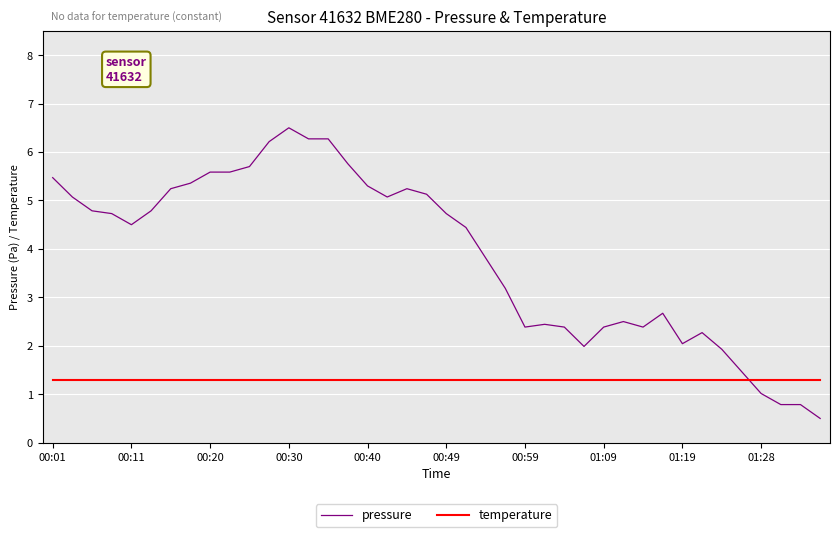

Which series has the largest total across all categories?

pressure